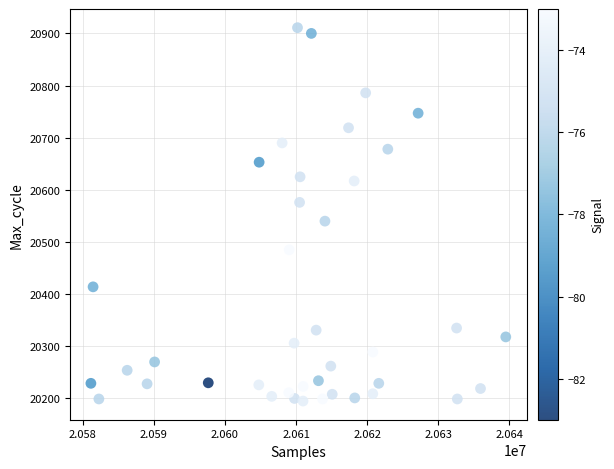

What is the range of X values (max minus min)?

58360